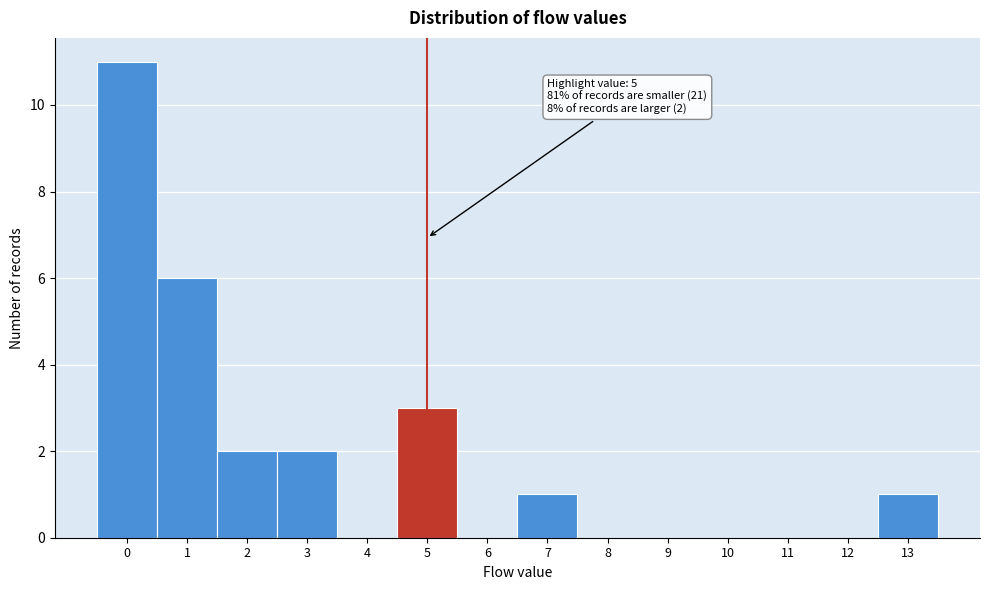

Which range on the x-axis has the tallest bar?

-0.5 to 0.5